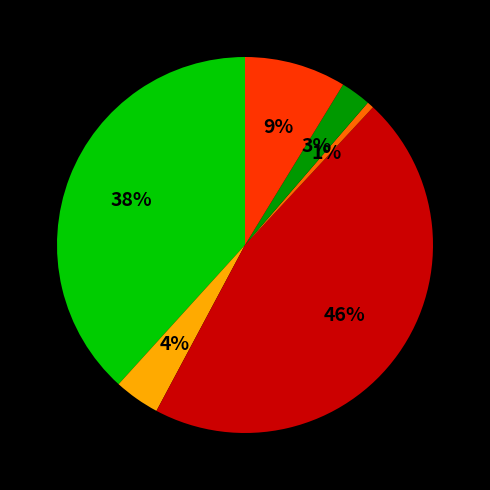

To the nearest percent, what is the difference between the largest and smallest slice percentages?

45%